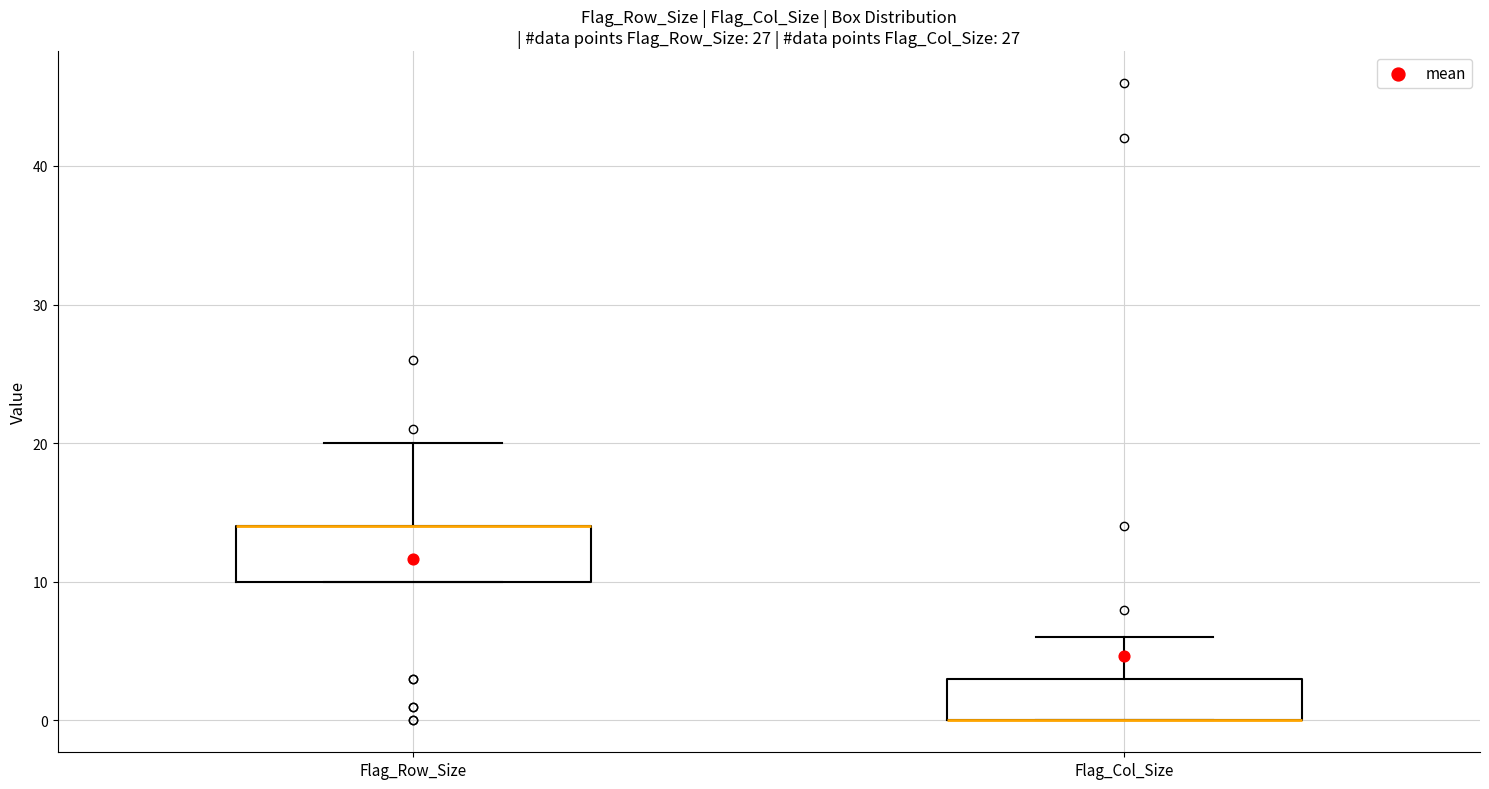

Which box is the tallest, from its lower edge to its upper edge?

Flag_Row_Size